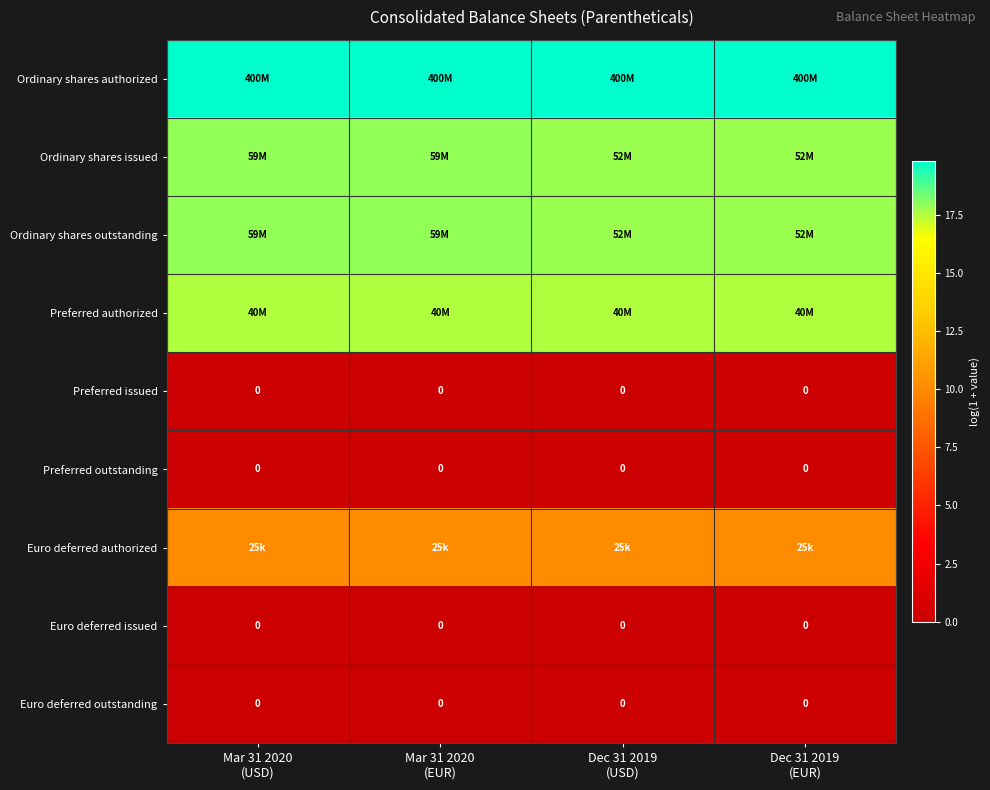

Is the value of Euro deferred authorized at Dec 31 2019 (USD) greater than the value of Euro deferred outstanding at Dec 31 2019 (EUR)?

Yes